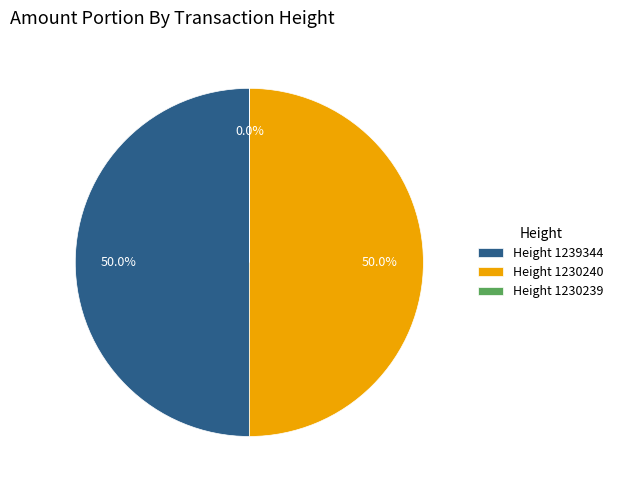

Combined, do Height 1239344 and Height 1230240 account for over 50%?

Yes